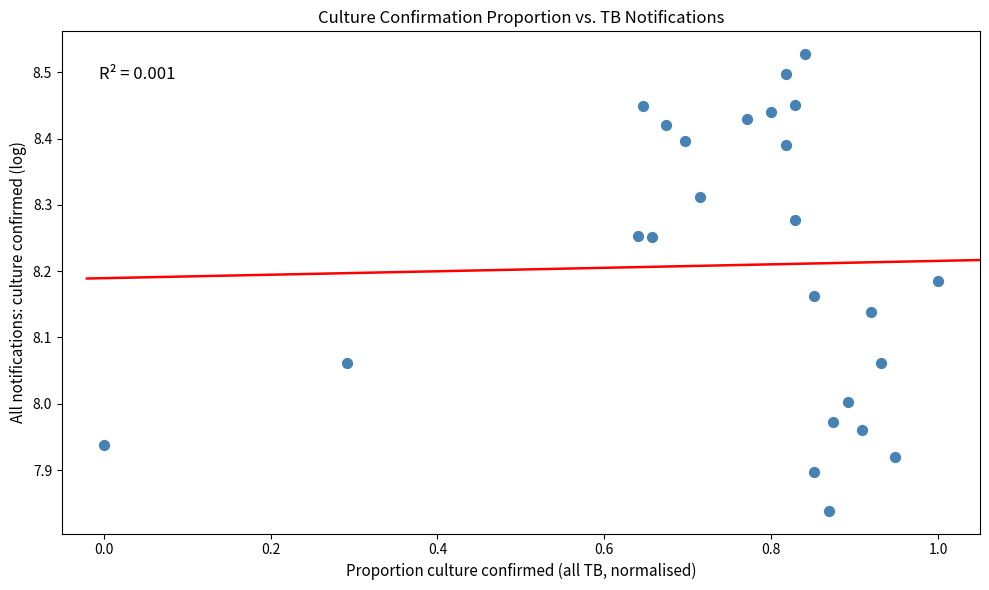

What is the range of Y values (max minus min)?

0.7